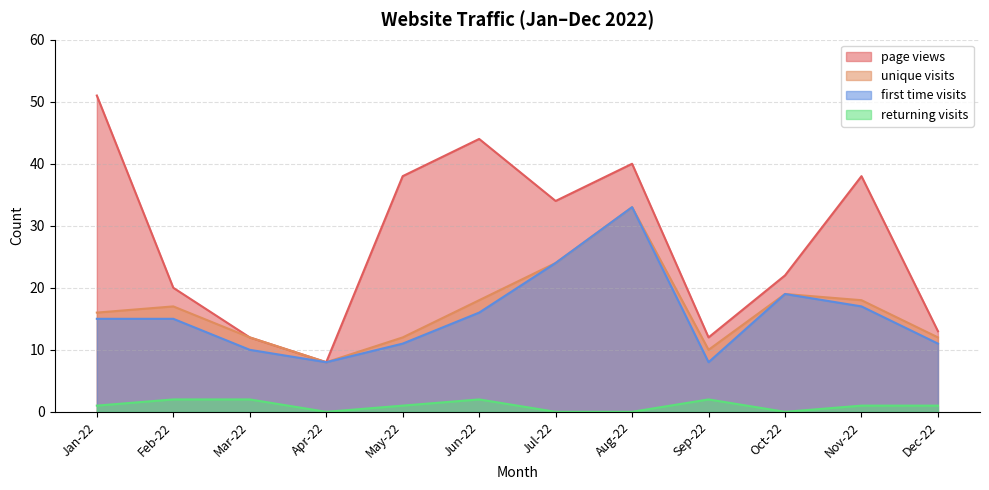

What are all the series names shown in the legend?

page views, unique visits, first time visits, returning visits